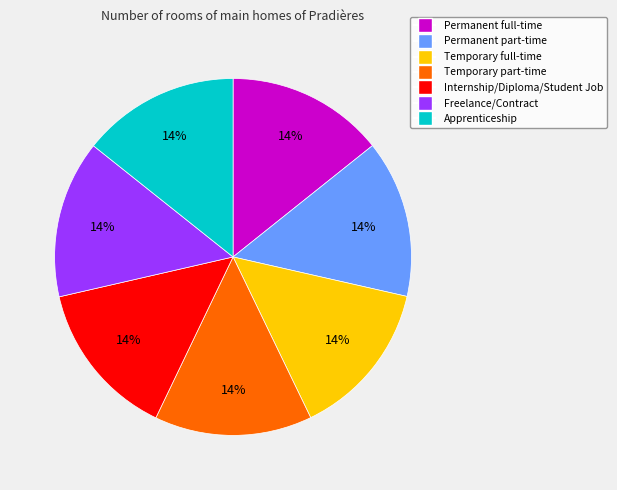

Does Permanent full-time represent more than half of the total?

No